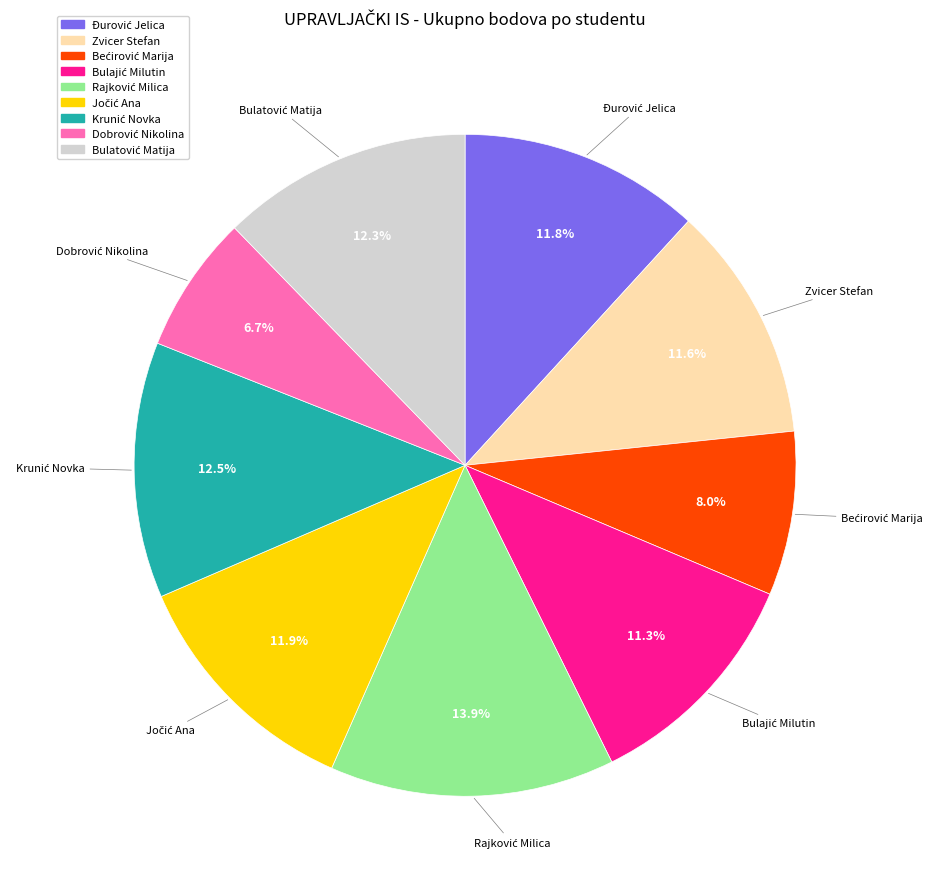

Is there any slice that represents more than half of the pie?

No